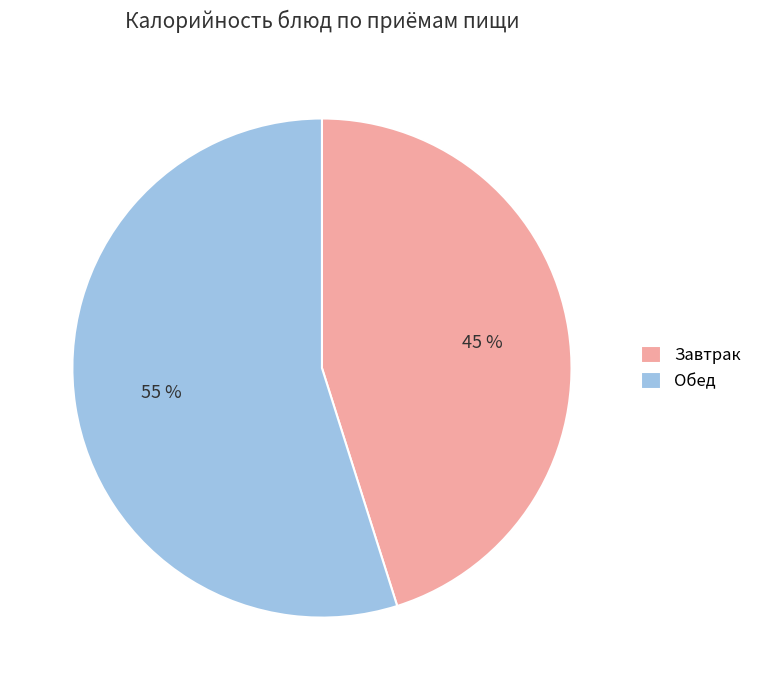

Which slice is the smallest?

Завтрак